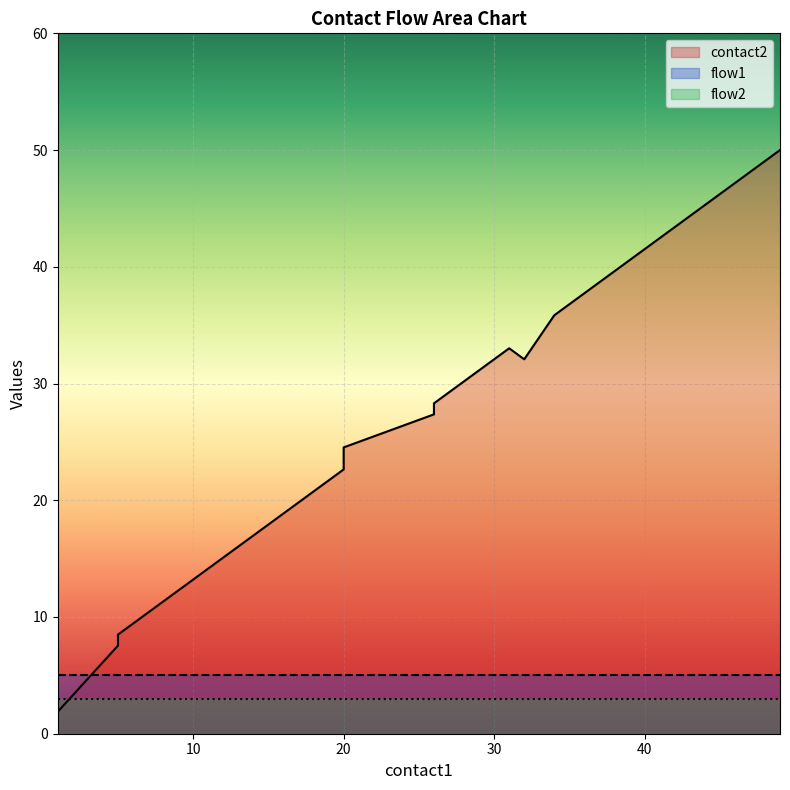

What is the average value of the contact2 series?

27